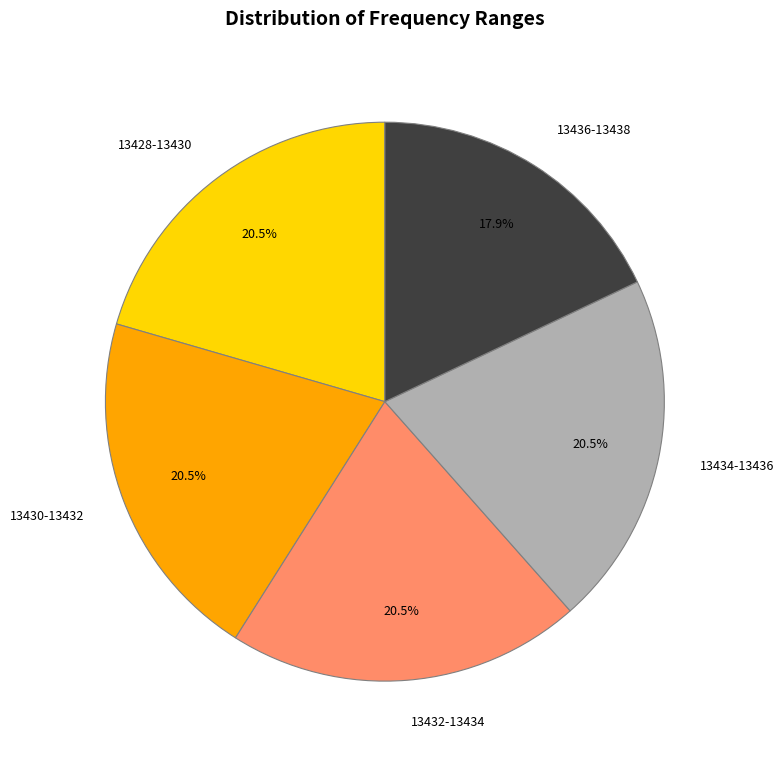

What percentage do 13428-13430 and 13434-13436 together represent?

41.0%